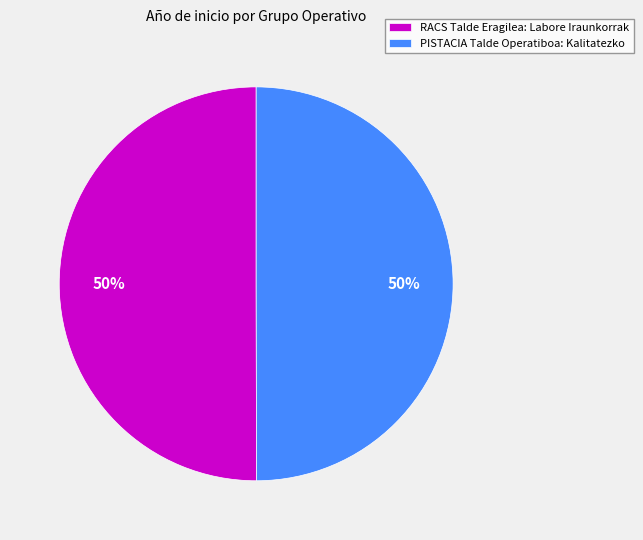

To the nearest percent, what percentage of the pie is PISTACIA Talde Operatiboa: Kalitatezko?

50%